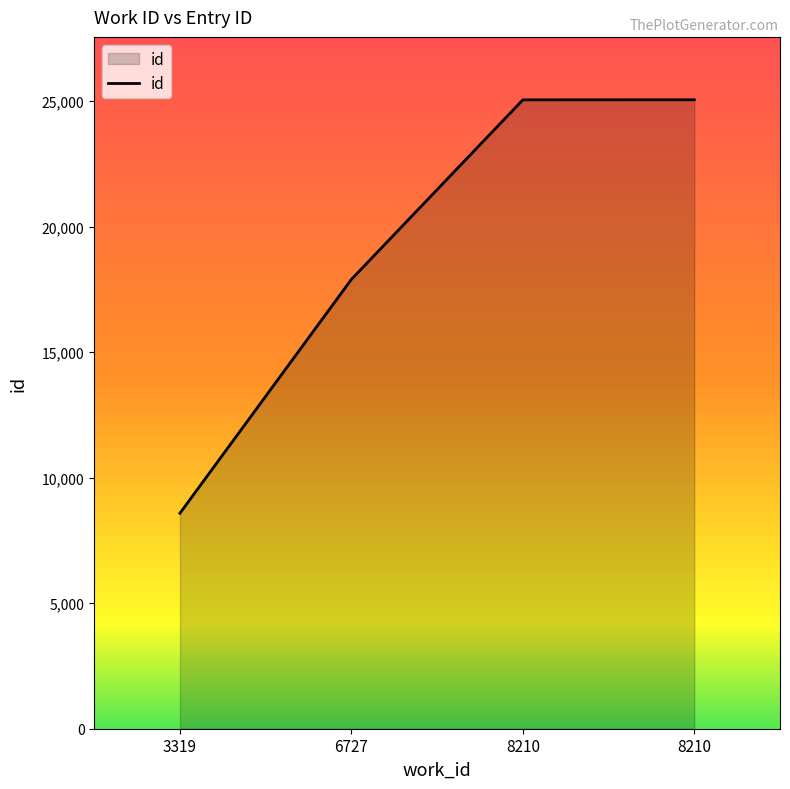

What is the difference between the maximum and minimum values?

16469